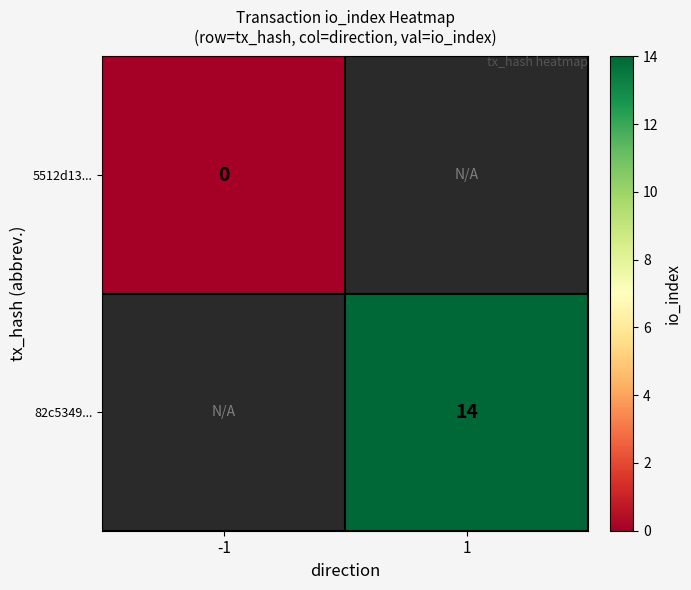

How many data points does each series have?

2